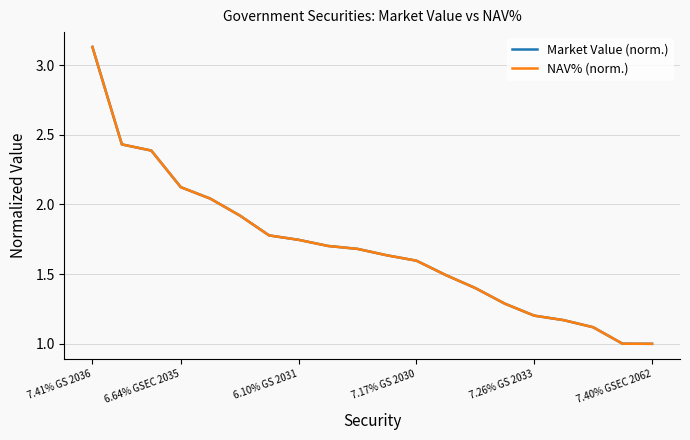

Does the chart display data point markers on the line(s)?

No